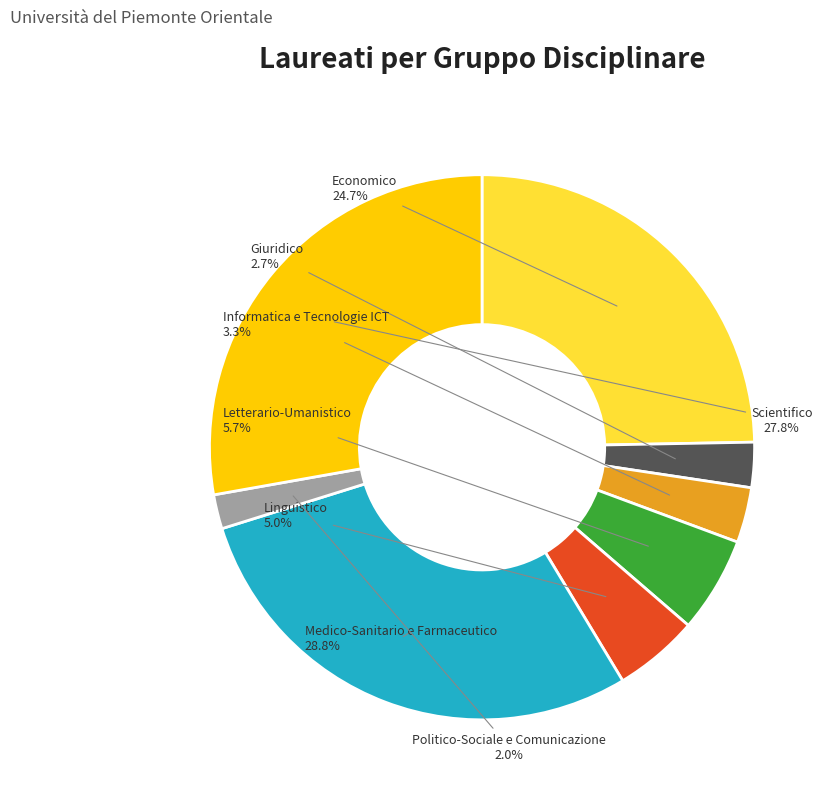

To the nearest percent, what is the difference between the largest and smallest slice percentages?

27%